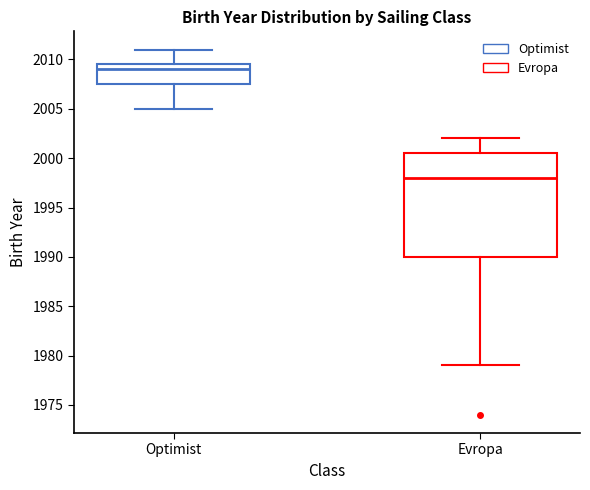

Reading left to right, read every box against the y-axis: the position of its median line, the range the box covers, and the ends of its whiskers. The values are not printed on the chart, so give them approximately, as read against the axis.

Optimist: median 2009.0, box 2007.5 to 2009.5, whiskers 2005.0 to 2011.0
Evropa: median 1998.0, box 1990.0 to 2000.5, whiskers 1979.0 to 2002.0